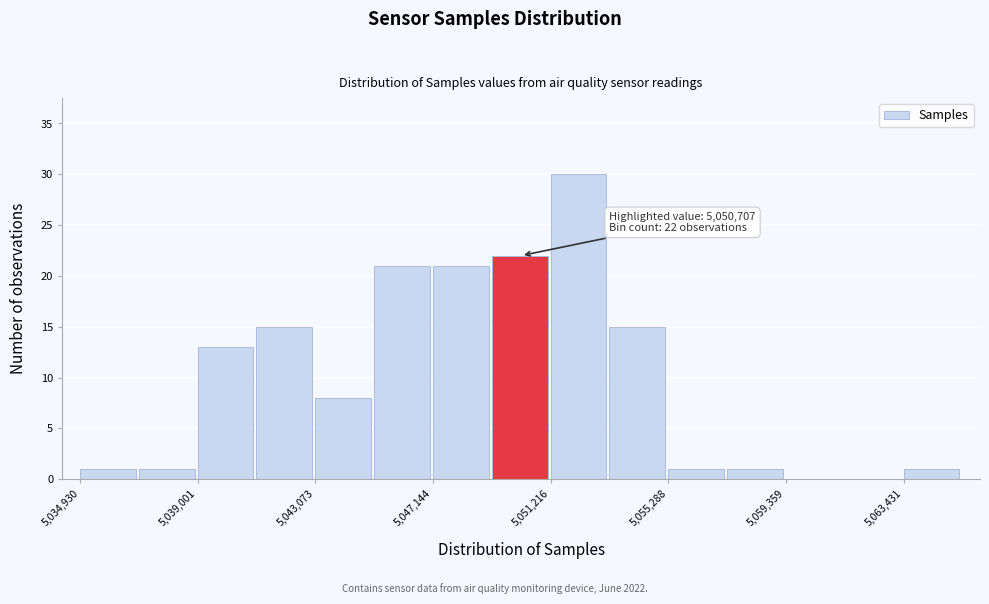

Over which range of the x-axis is the bar tallest?

5051000 to 5053500